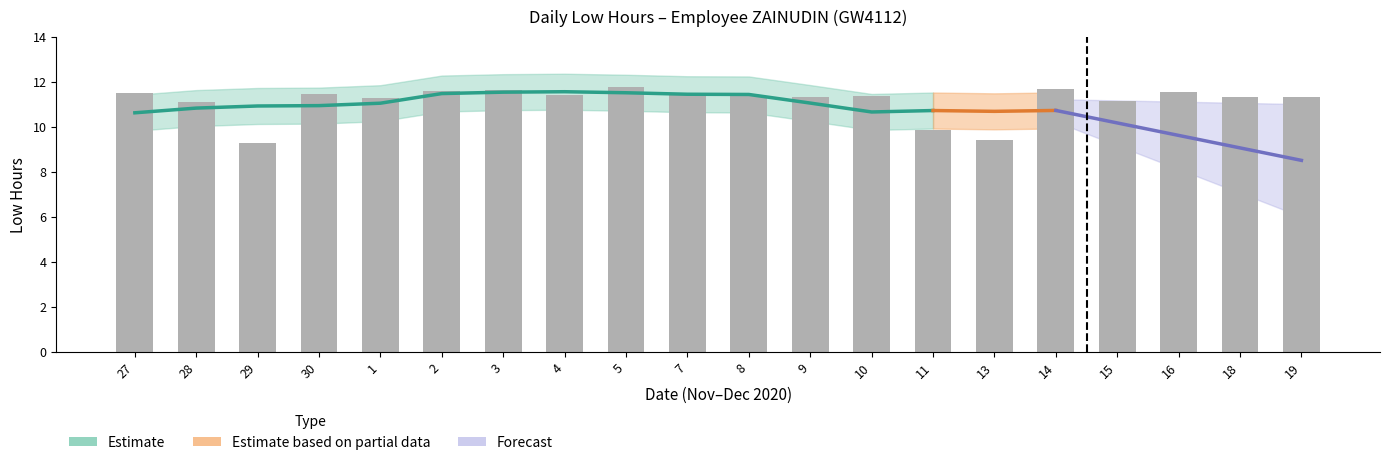

Reading left to right, what are all the values shown in this chart?

27=11.5	28=11.1	29=9.3	30=11.4	1=11.3	2=11.6	3=11.6	4=11.4	5=11.8	7=11.4	8=11.3	9=11.3	10=11.3	11=9.8	13=9.4	14=11.7	15=11.1	16=11.6	18=11.3	19=11.3